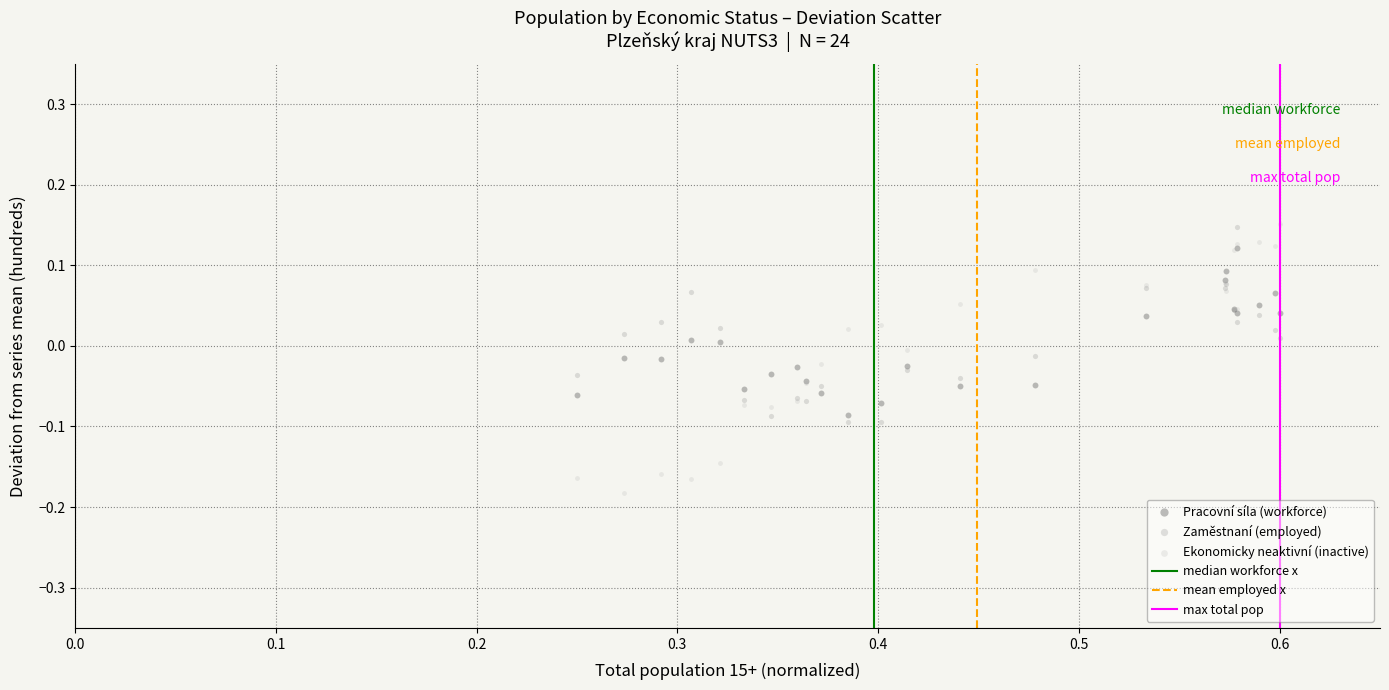

Which series contains the lowest Y value?

Ekonomicky neaktivní (inactive)